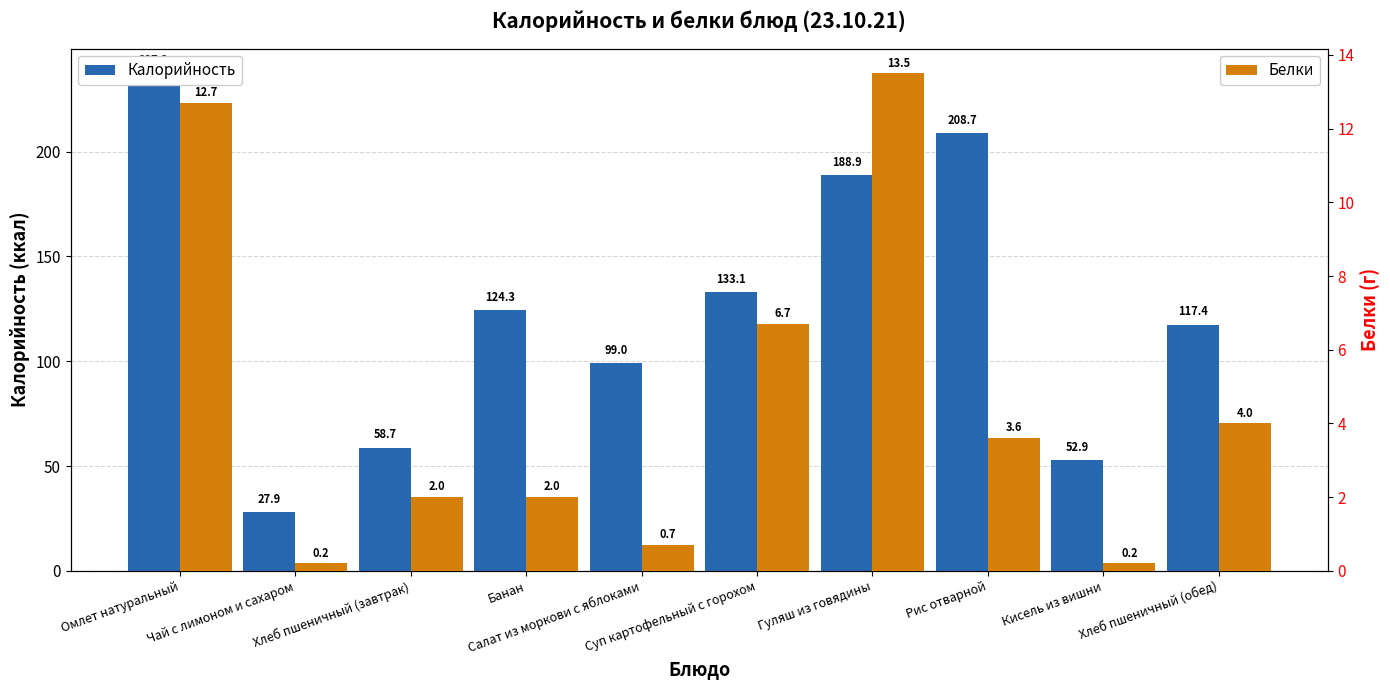

The value of Калорийность at Омлет натуральный is 100.6. True or false?

False